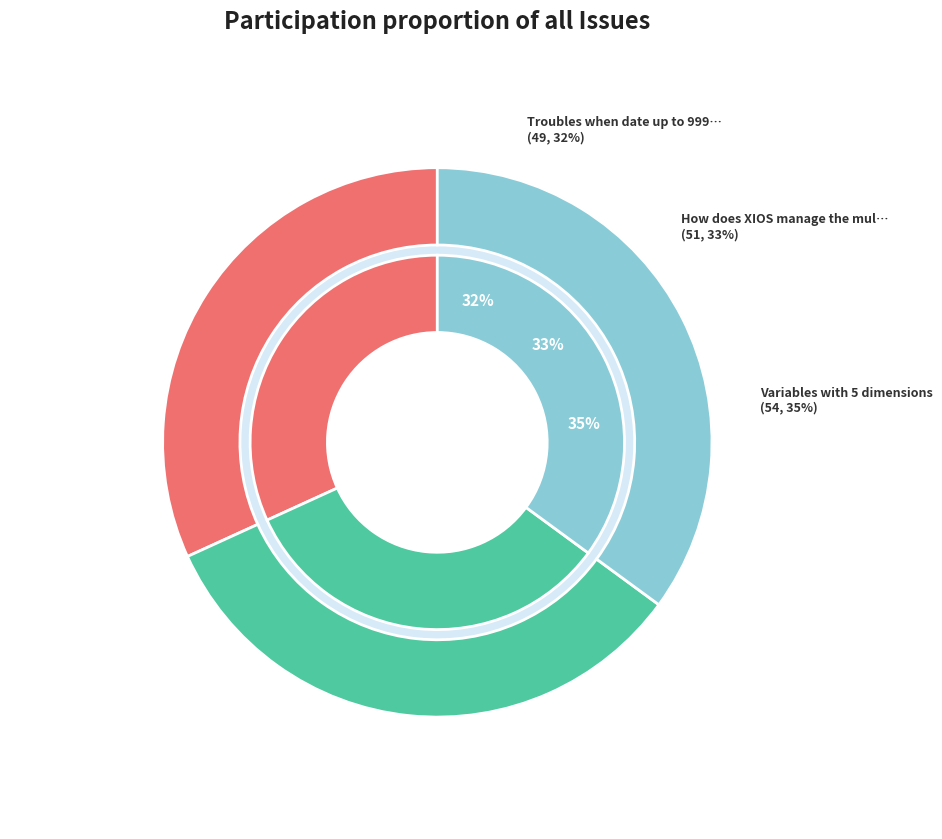

How many segments does this pie chart have?

3